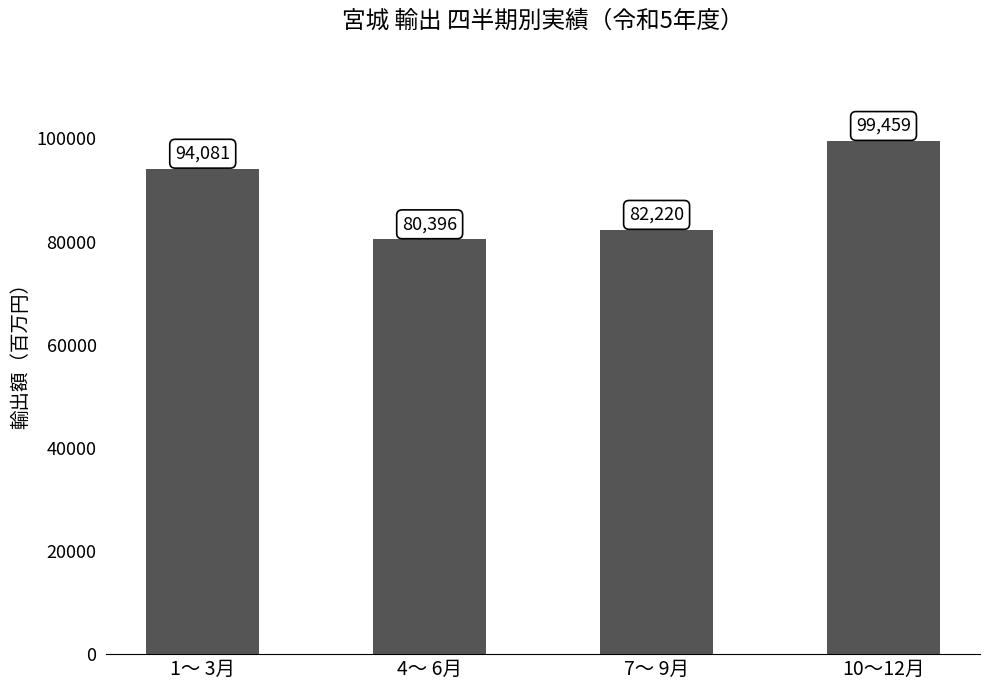

At which label is the value closest to 89927?

1～ 3月